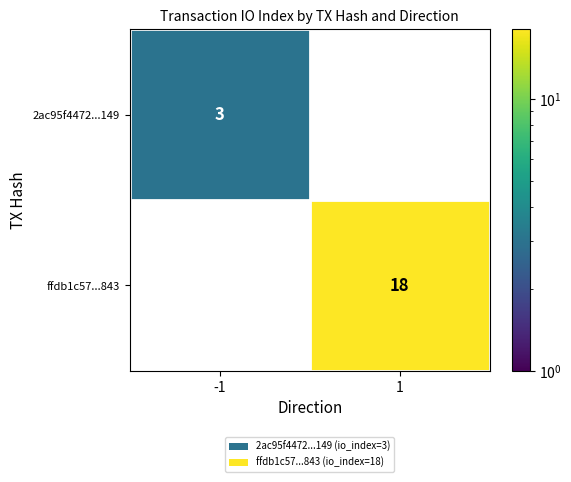

What is the maximum value for 2ac95f4472...149?

3